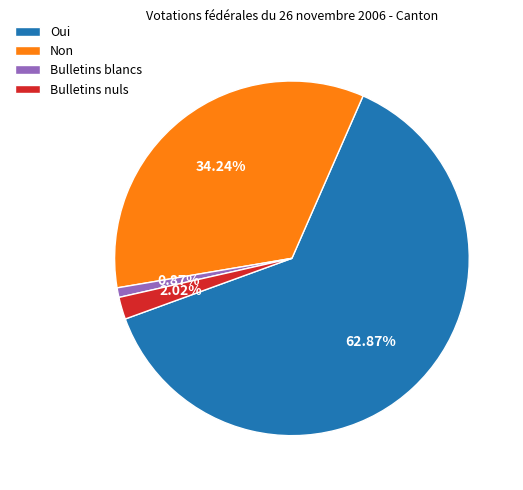

True or false: Non accounts for 43% of the total.

False